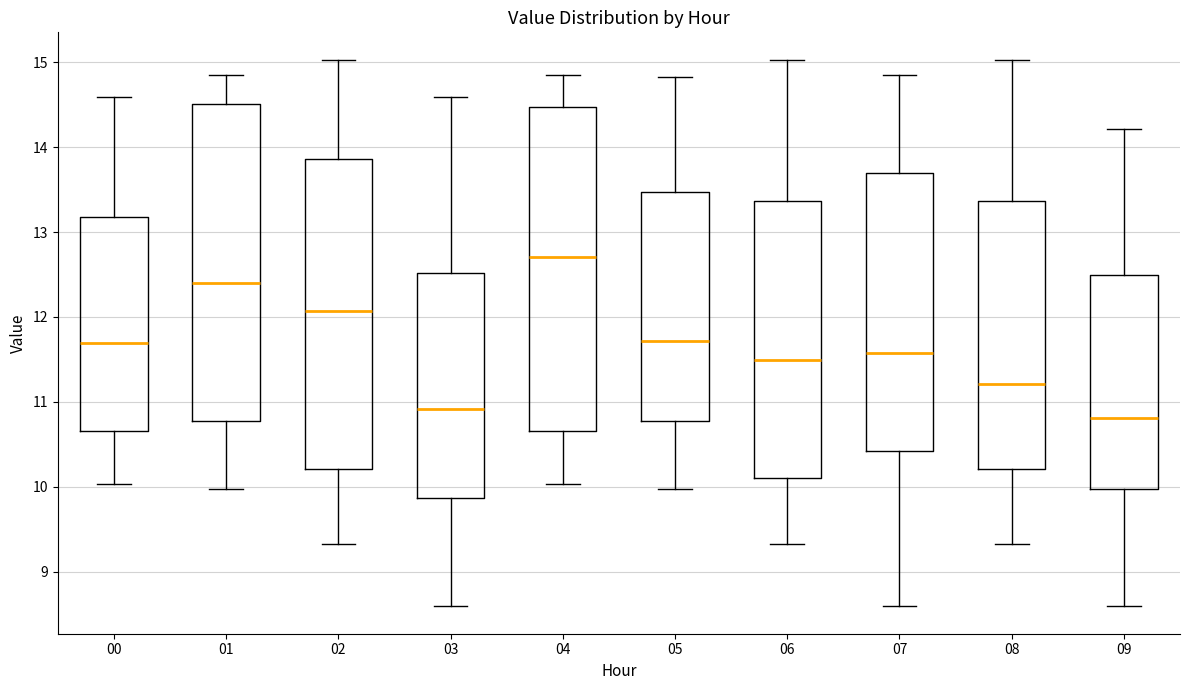

Reading left to right, read every box against the y-axis: the position of its median line, the range the box covers, and the ends of its whiskers. The values are not printed on the chart, so give them approximately, as read against the axis.

00: median 11.7, box 10.7 to 13.2, whiskers 10.0 to 14.6
01: median 12.4, box 10.8 to 14.5, whiskers 10.0 to 14.9
02: median 12.1, box 10.2 to 13.9, whiskers 9.3 to 15.0
03: median 10.9, box 9.9 to 12.5, whiskers 8.6 to 14.6
04: median 12.7, box 10.7 to 14.5, whiskers 10.0 to 14.9
05: median 11.7, box 10.8 to 13.5, whiskers 10.0 to 14.8
06: median 11.5, box 10.1 to 13.4, whiskers 9.3 to 15.0
07: median 11.6, box 10.4 to 13.7, whiskers 8.6 to 14.9
08: median 11.2, box 10.2 to 13.4, whiskers 9.3 to 15.0
09: median 10.8, box 10.0 to 12.5, whiskers 8.6 to 14.2